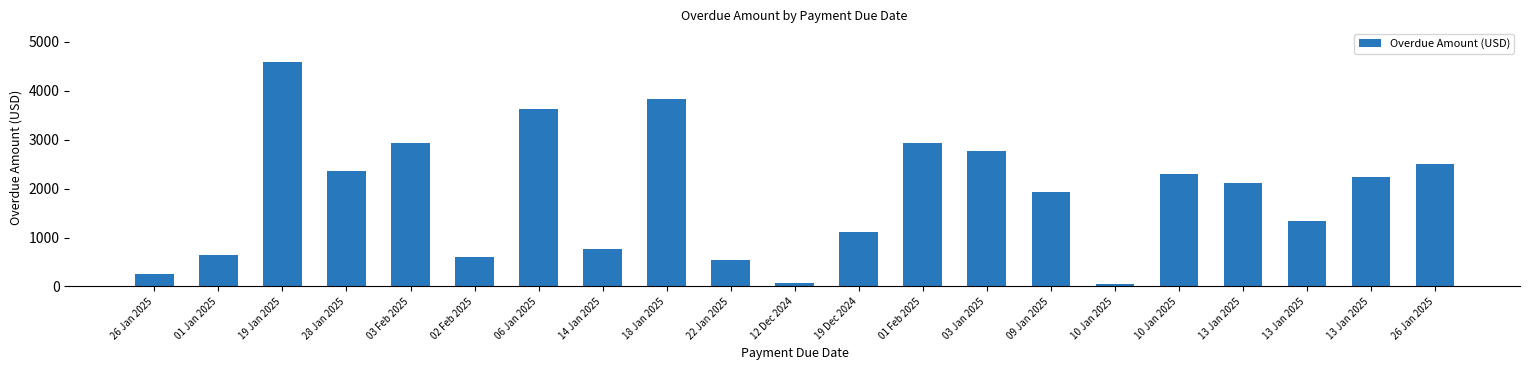

At which label does the data first exceed 2117?

19 Jan 2025